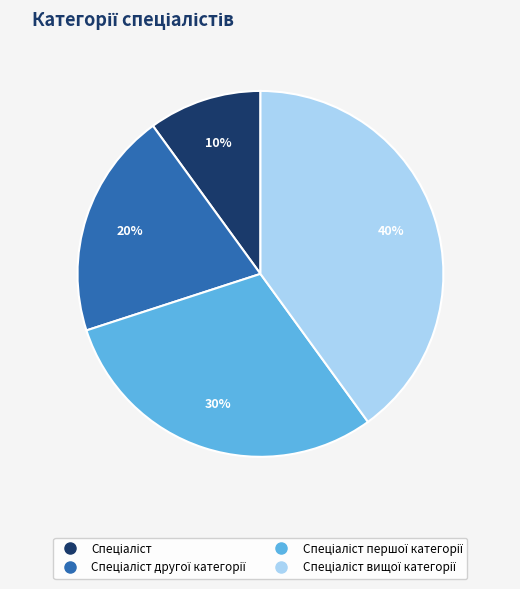

To the nearest percent, what is the average slice percentage?

25%